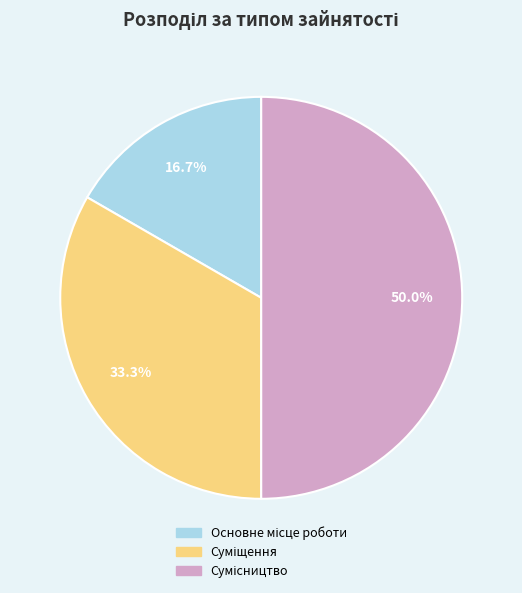

What is the change in value from Суміщення to Сумісництво?

+1